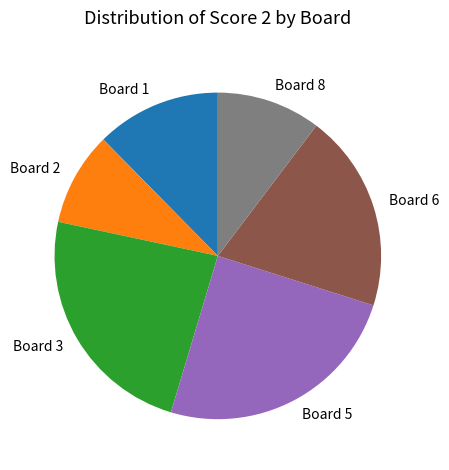

Which slice is the smallest?

Board 2